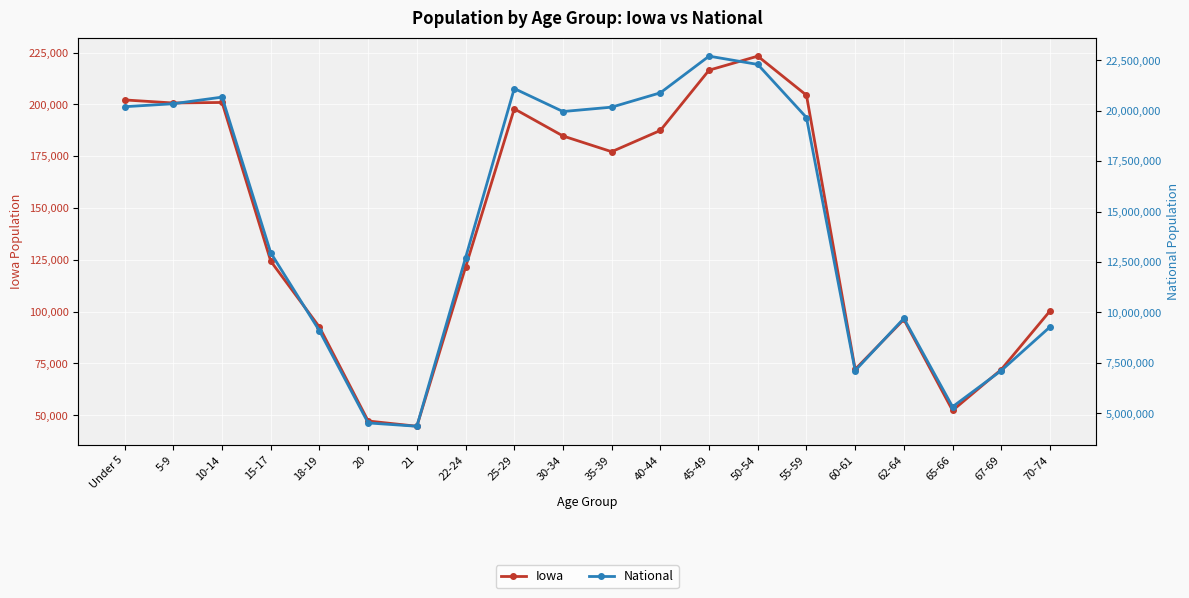

What is the minimum value for Iowa?

44695